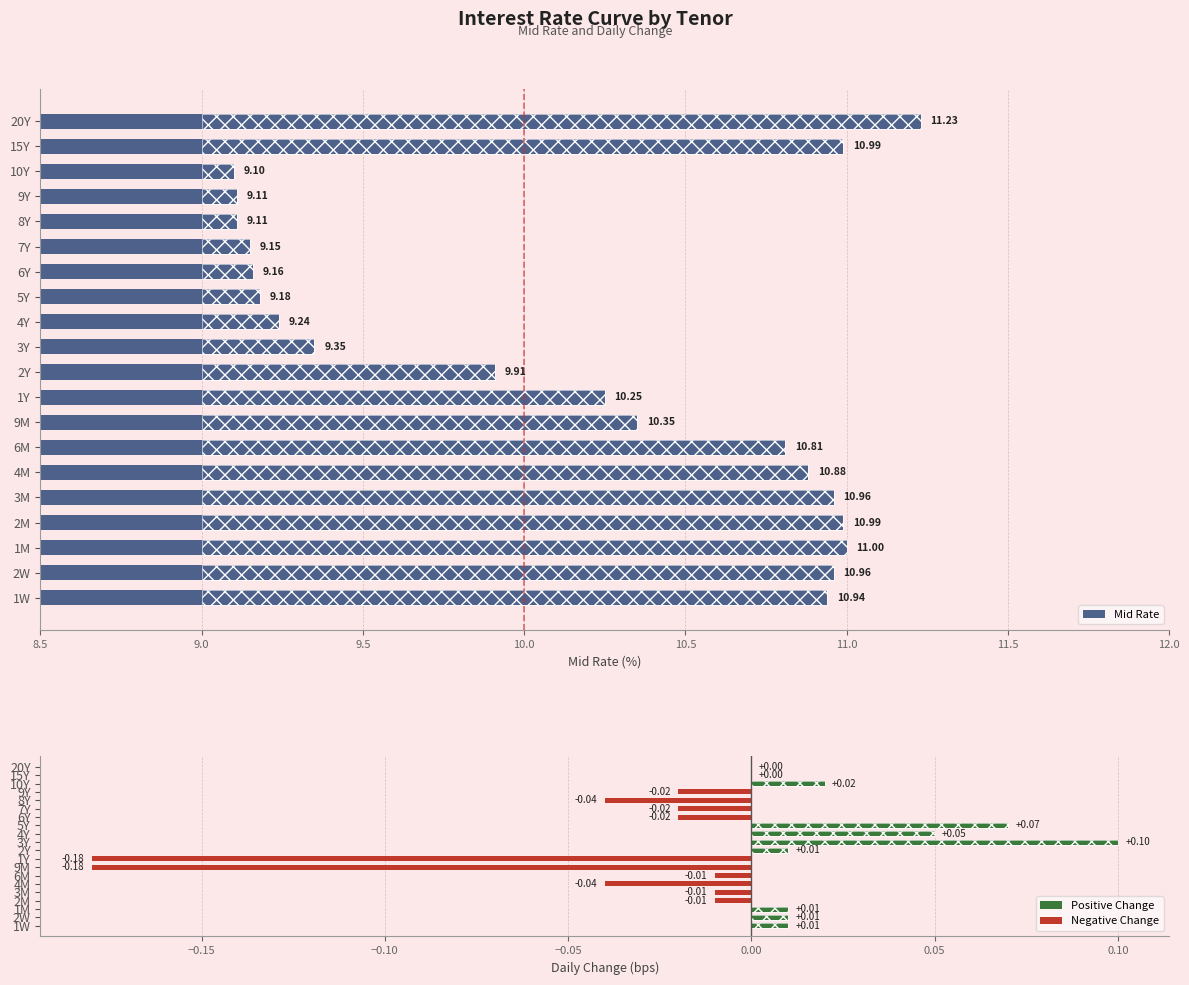

Which series changed the most between 2Y and 6Y?

Mid Rate